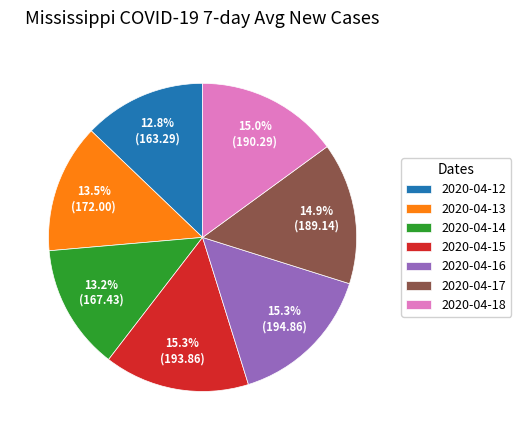

Which has a higher value, 2020-04-14 or 2020-04-16?

2020-04-16